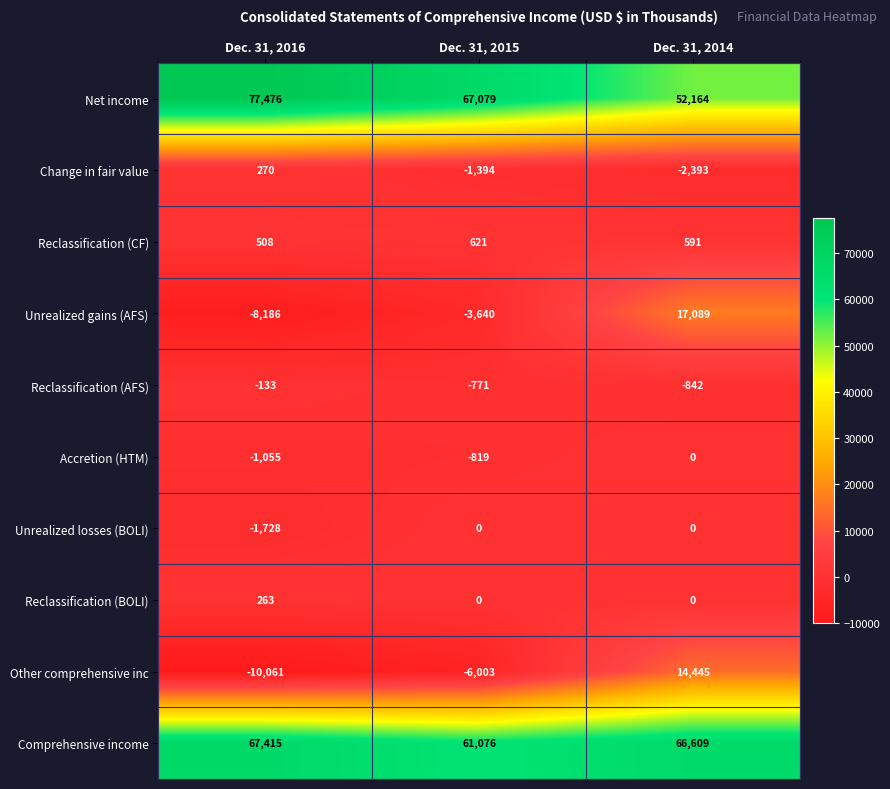

At which label is Unrealized losses (BOLI) closest to -864?

Dec. 31, 2016